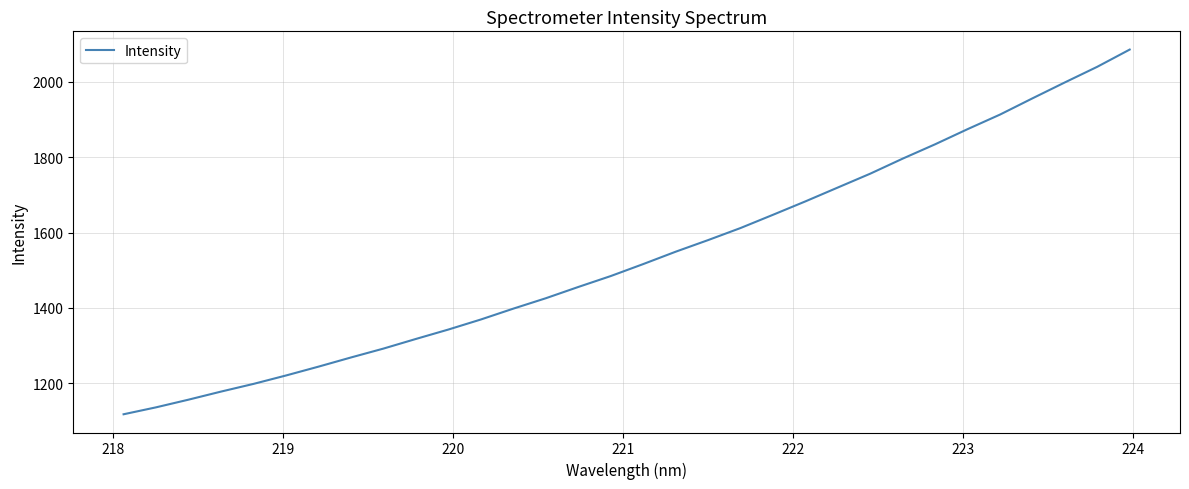

What is the smallest value displayed?

1117.5